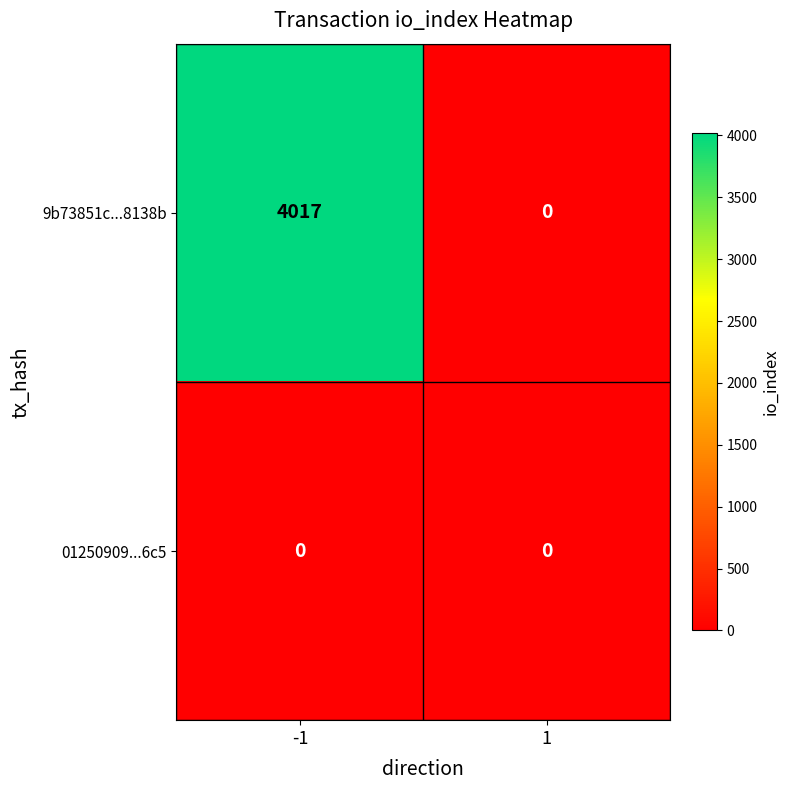

Which series has the largest total across all categories?

9b73851c...8138b